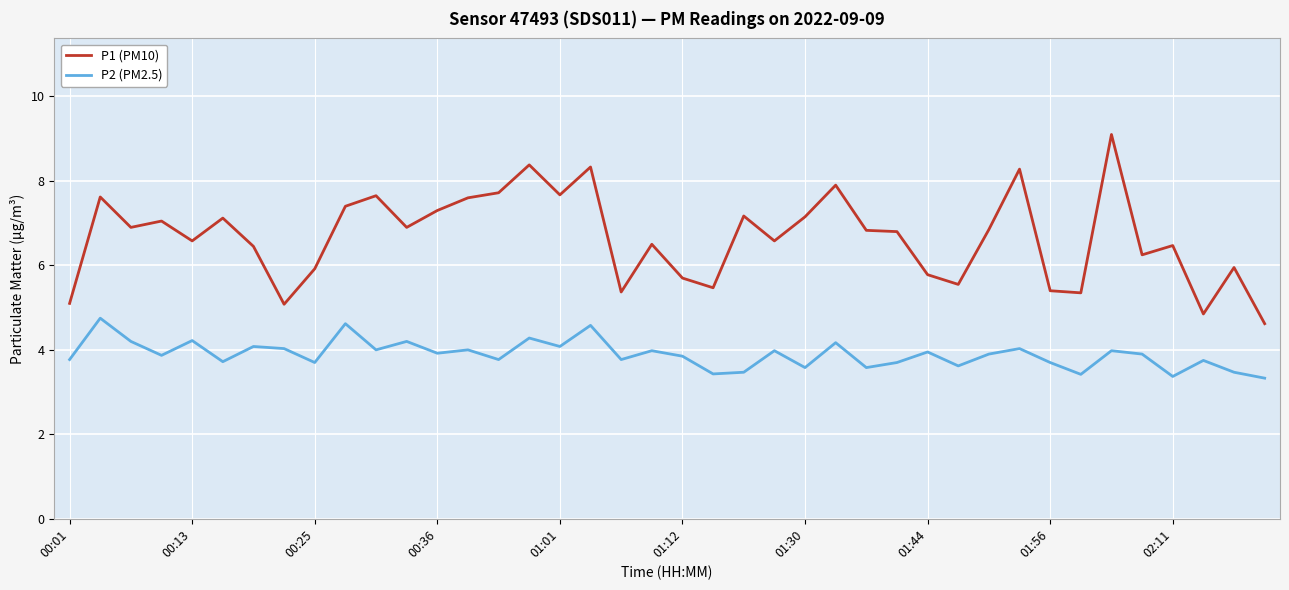

True or false: P1 (PM10) has more than 1 interior local peaks.

True